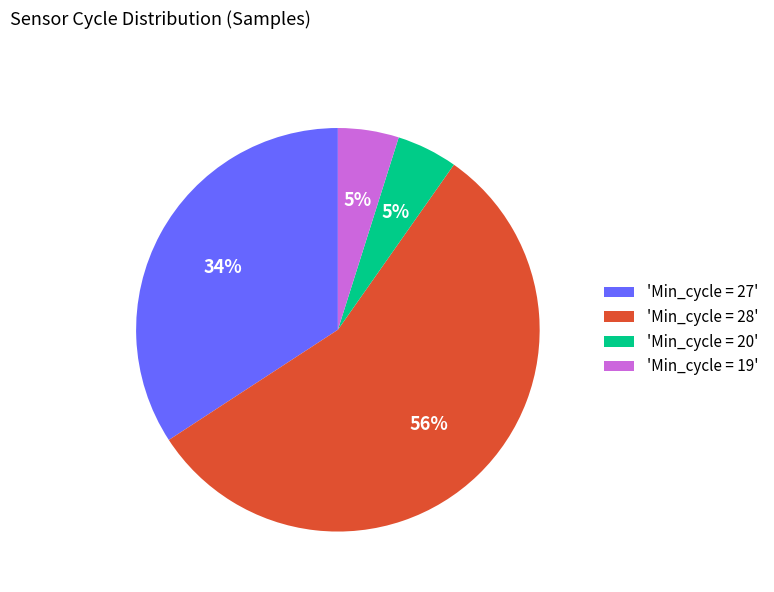

Approximately how many times larger is the value at 'Min_cycle = 28' compared to 'Min_cycle = 27'?

1.6